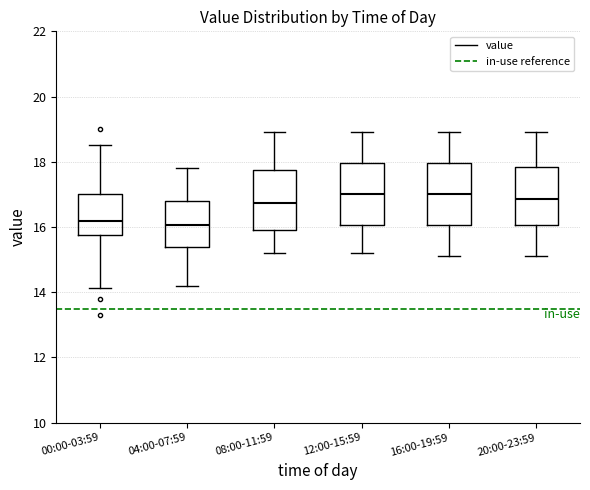

Reading left to right, read every box against the y-axis: the position of its median line, the range the box covers, and the ends of its whiskers. The values are not printed on the chart, so give them approximately, as read against the axis.

00:00-03:59: median 16.2, box 15.8 to 17.0, whiskers 14.2 to 18.6
04:00-07:59: median 16.0, box 15.4 to 16.8, whiskers 14.2 to 17.8
08:00-11:59: median 16.8, box 16.0 to 17.8, whiskers 15.2 to 19.0
12:00-15:59: median 17.0, box 16.0 to 18.0, whiskers 15.2 to 19.0
16:00-19:59: median 17.0, box 16.0 to 18.0, whiskers 15.2 to 19.0
20:00-23:59: median 16.8, box 16.0 to 17.8, whiskers 15.2 to 19.0